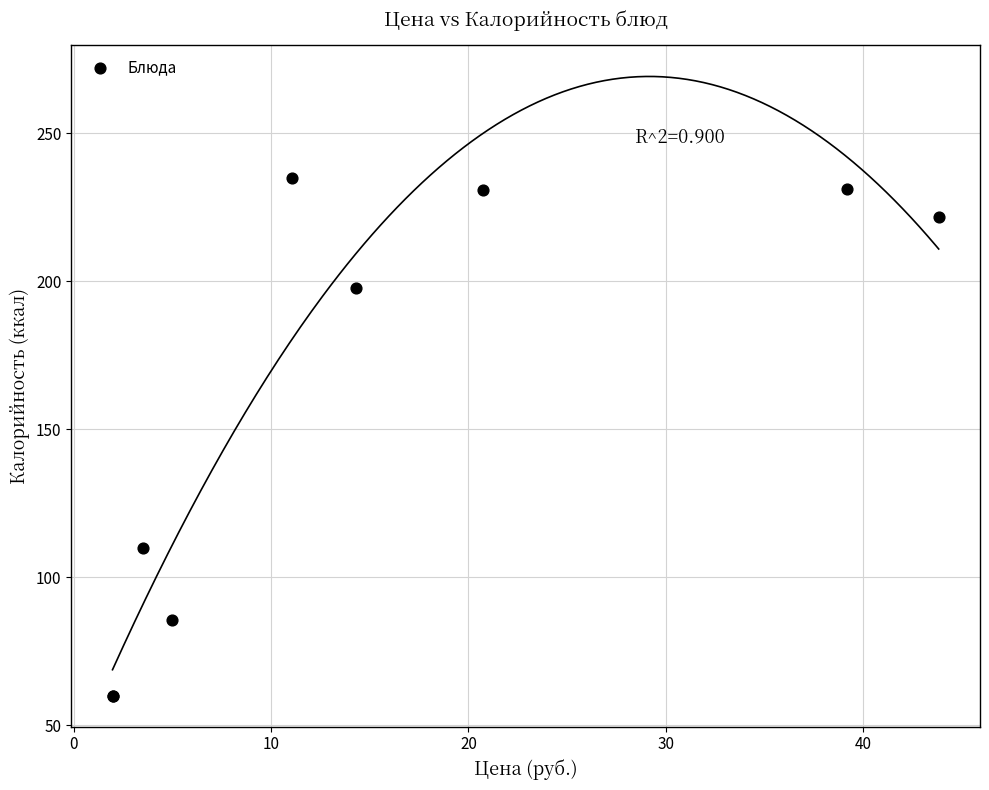

What Y value in the scatter plot is closest to 147?

110.0